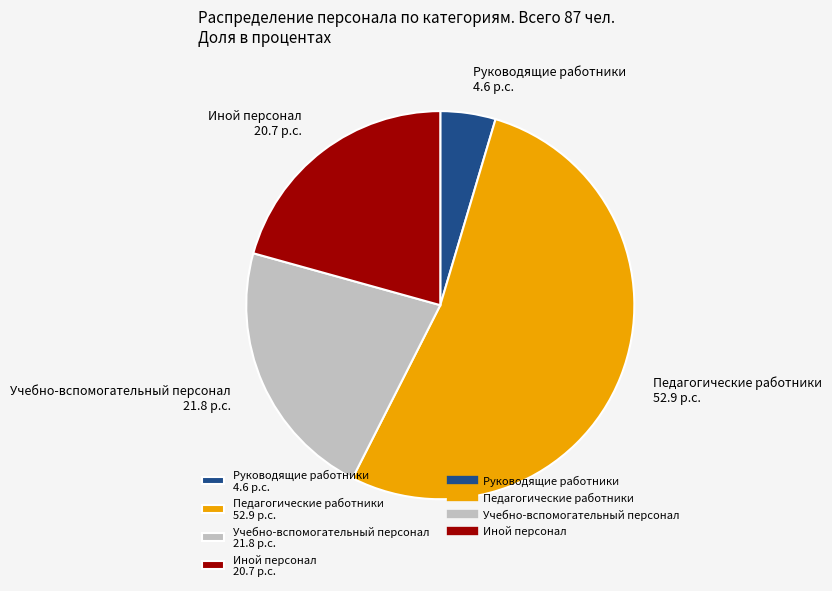

Which has a higher value, Педагогические работники or Учебно-вспомогательный персонал?

Педагогические работники